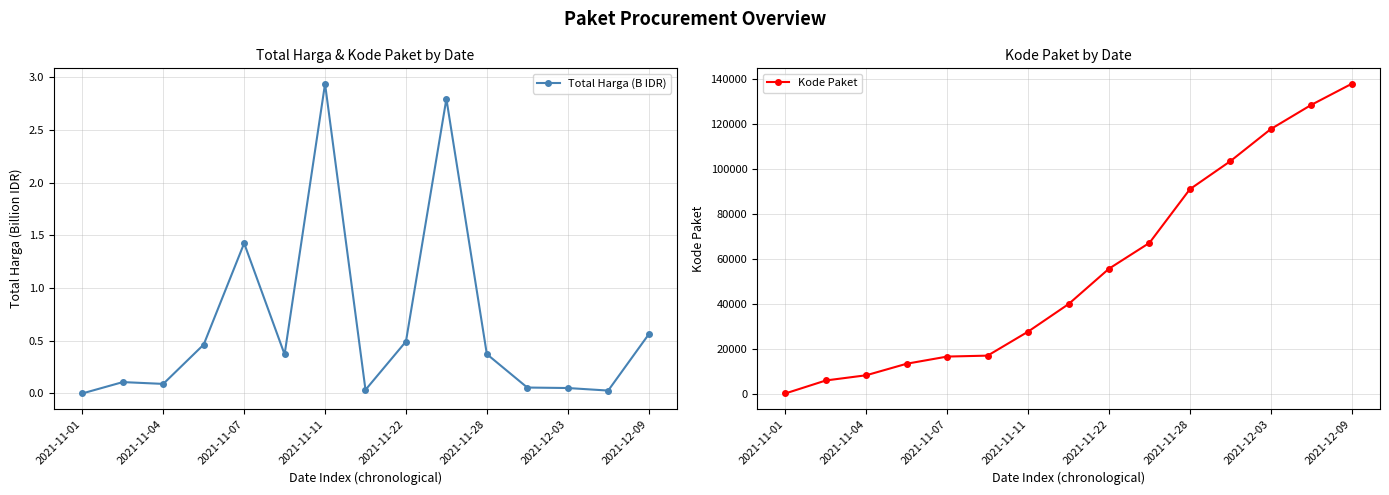

Which category has the highest value in the Total Harga (B IDR) series?

2021-11-11